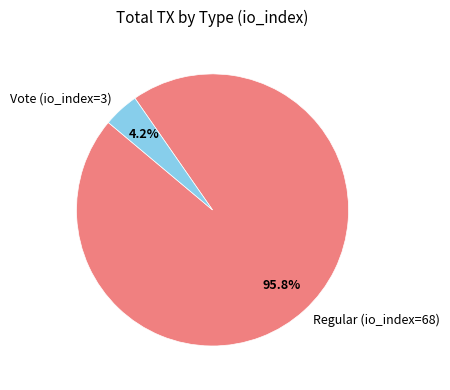

What percentage is the Regular (io_index=68) slice, to the nearest percent?

96%